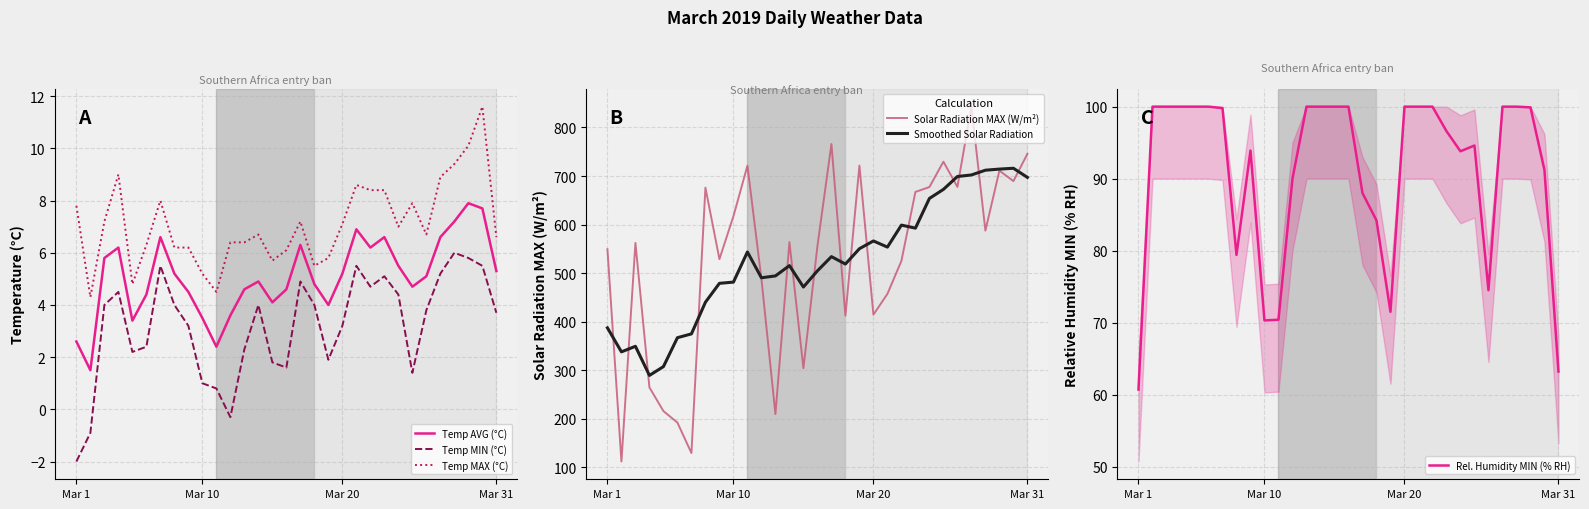

True or false: Temp AVG (°C) has a value of 4.4 at 5.

True